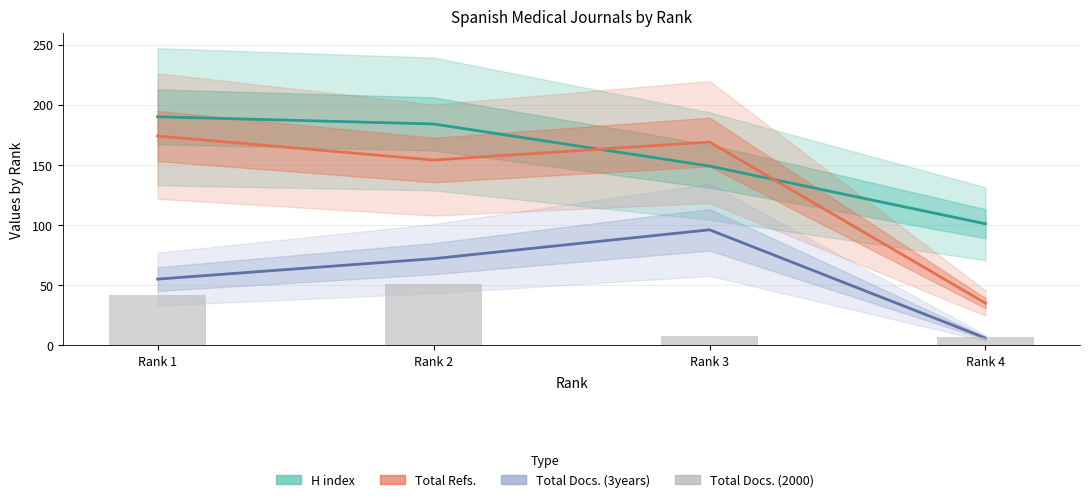

Which has a higher value, Rank 3 or Rank 2?

Rank 2